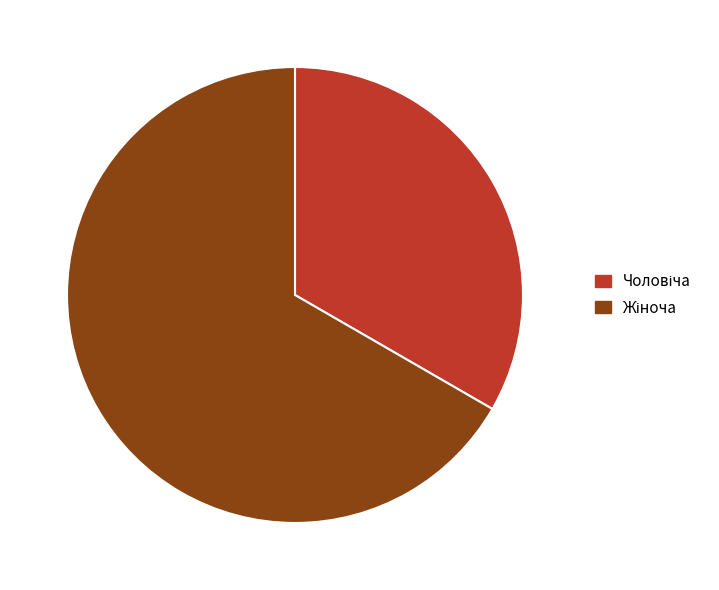

To the nearest percent, what percentage of the pie is Жіноча?

67%